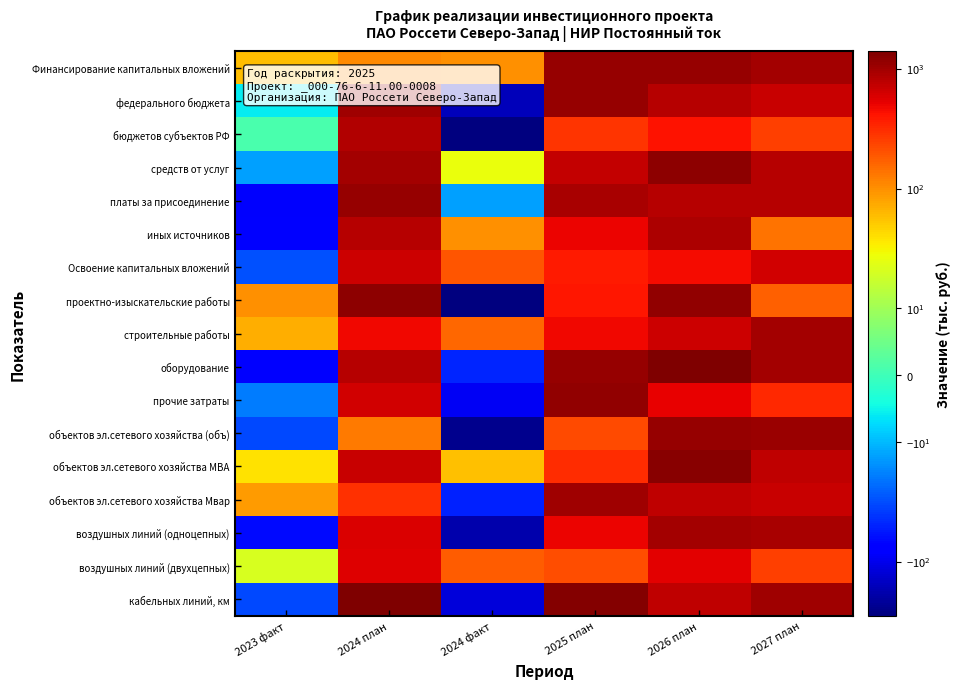

Between 2027 план and 2024 план, which is larger?

2027 план